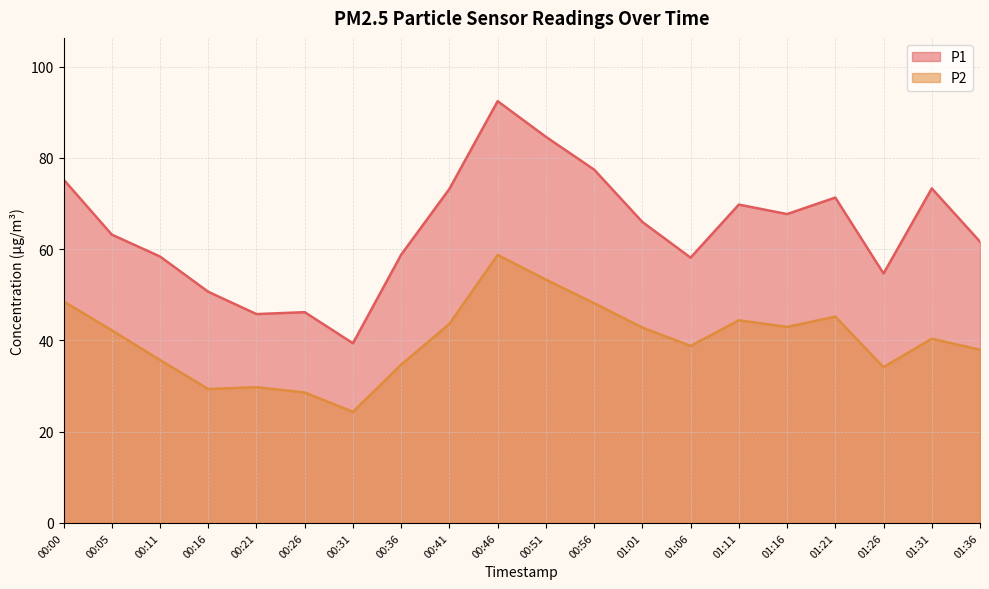

In P1, how many points are higher than both neighbors (excluding endpoints)?

5